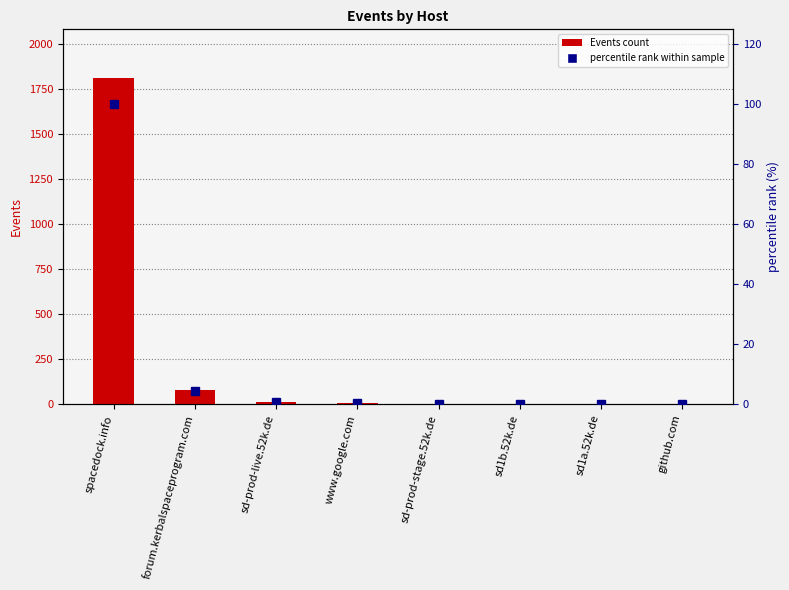

What is the value of the 7th bar from the left?

0.2